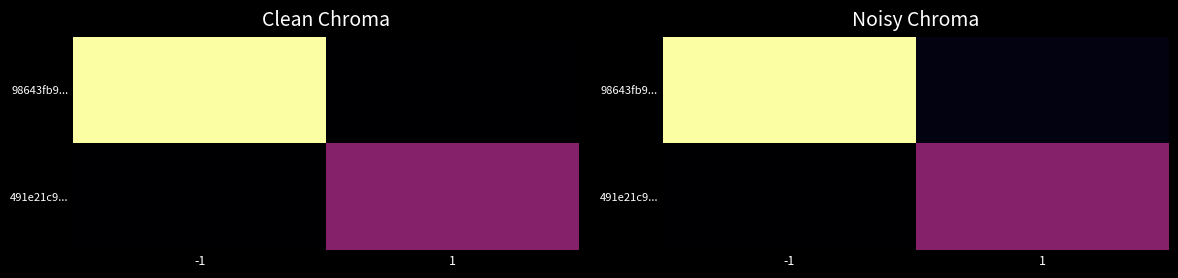

True or false: 98643fb9... has a value of 29.5 at -1.

True